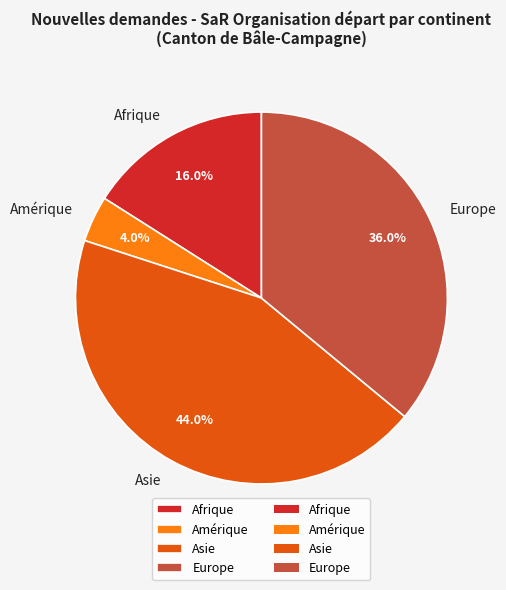

How many slices are in this pie chart?

4